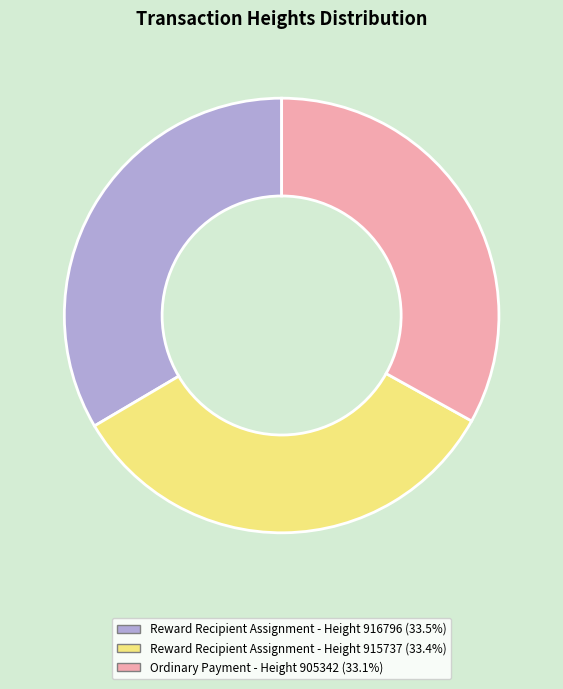

Is there any slice that represents more than half of the pie?

No